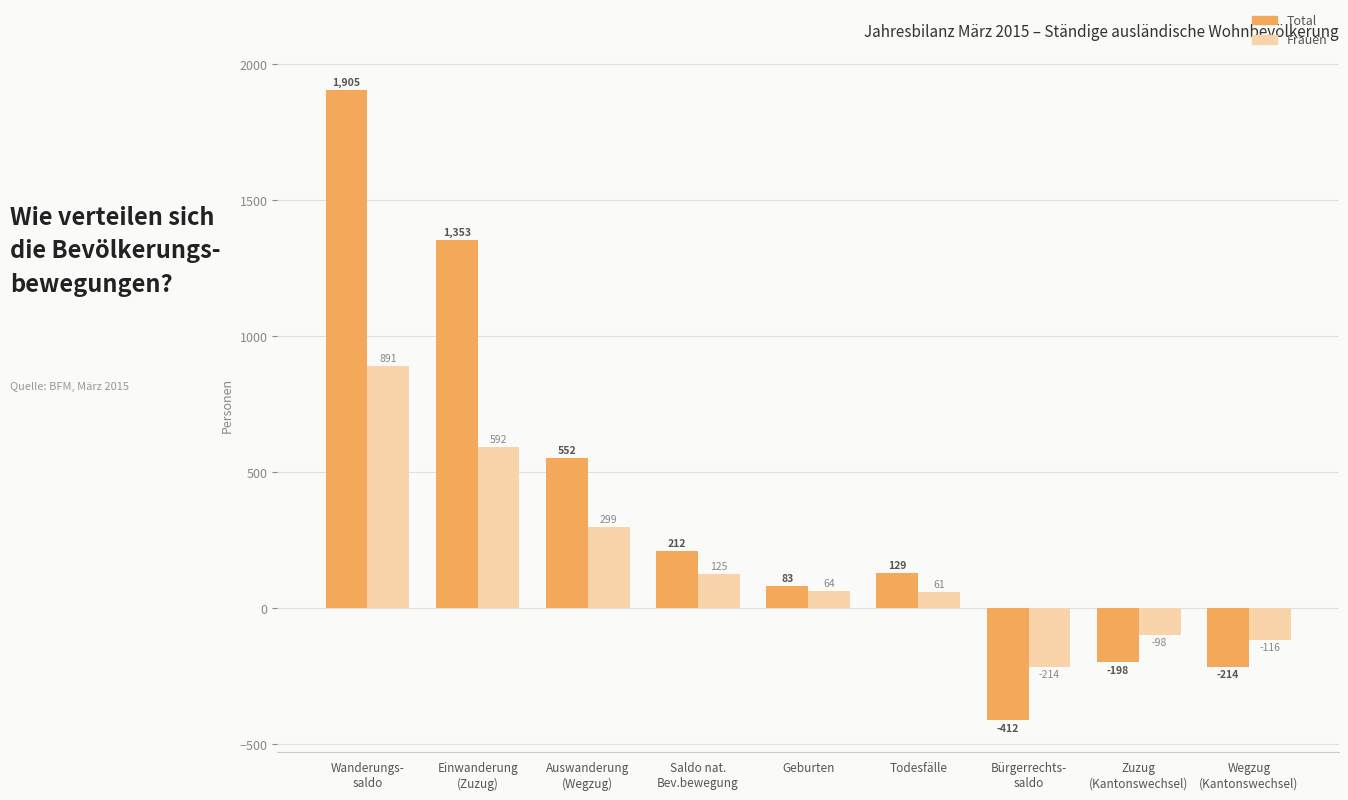

What is the minimum value shown in the chart?

-412